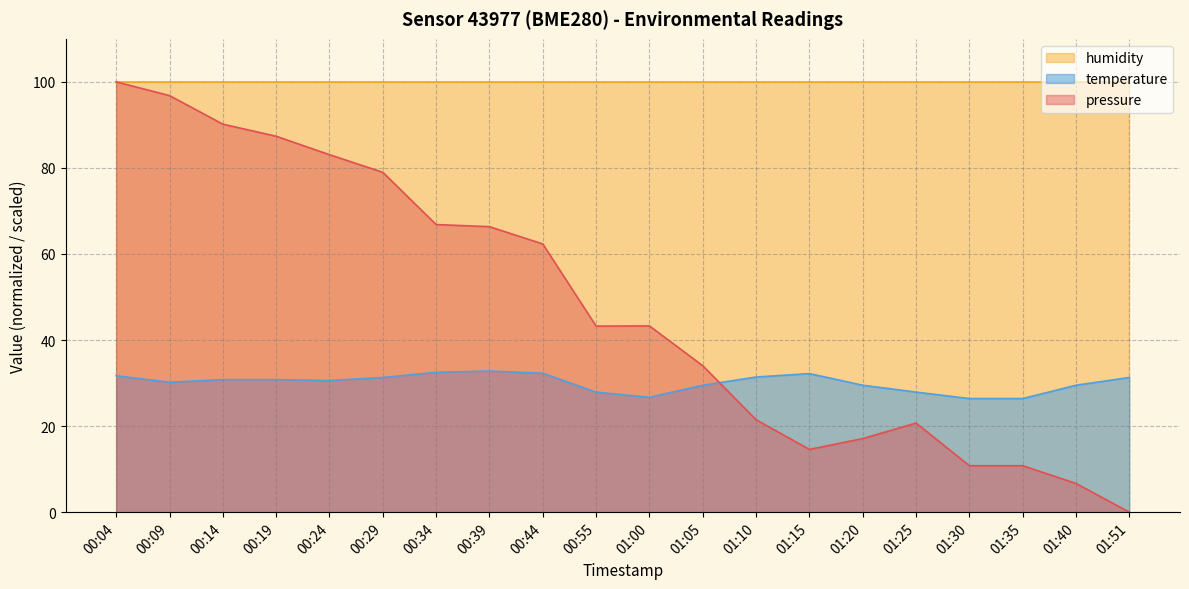

The value of pressure at 00:44 is 23.5. True or false?

False